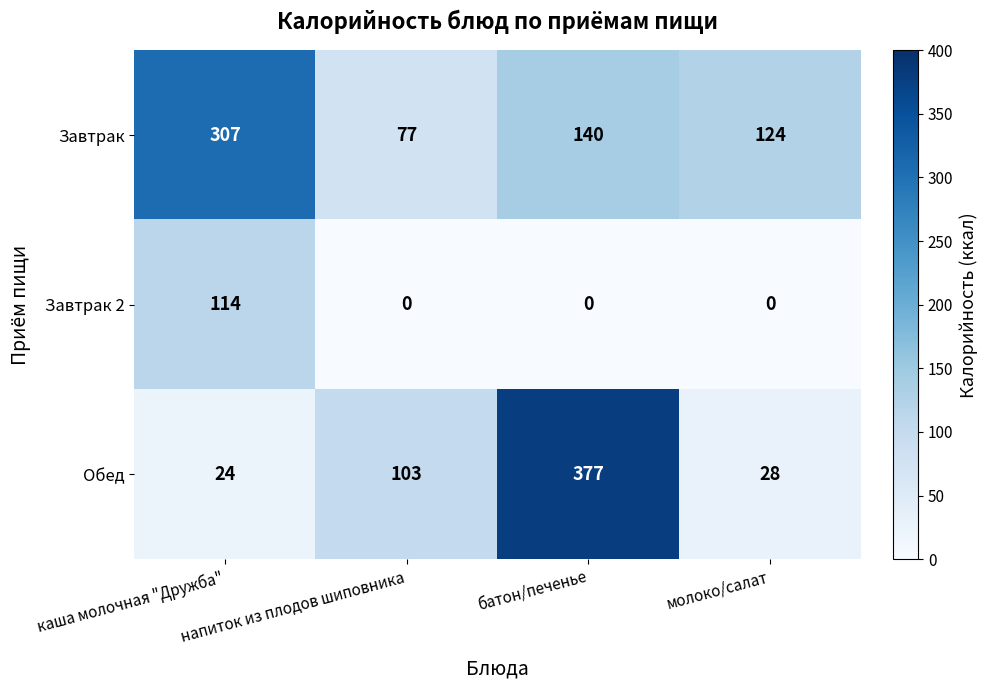

What is the total value across all series at батон/печенье?

517